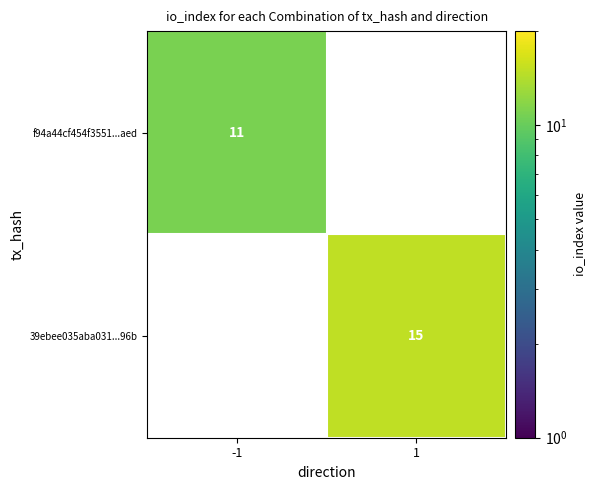

Between -1 and 1, which is larger?

1